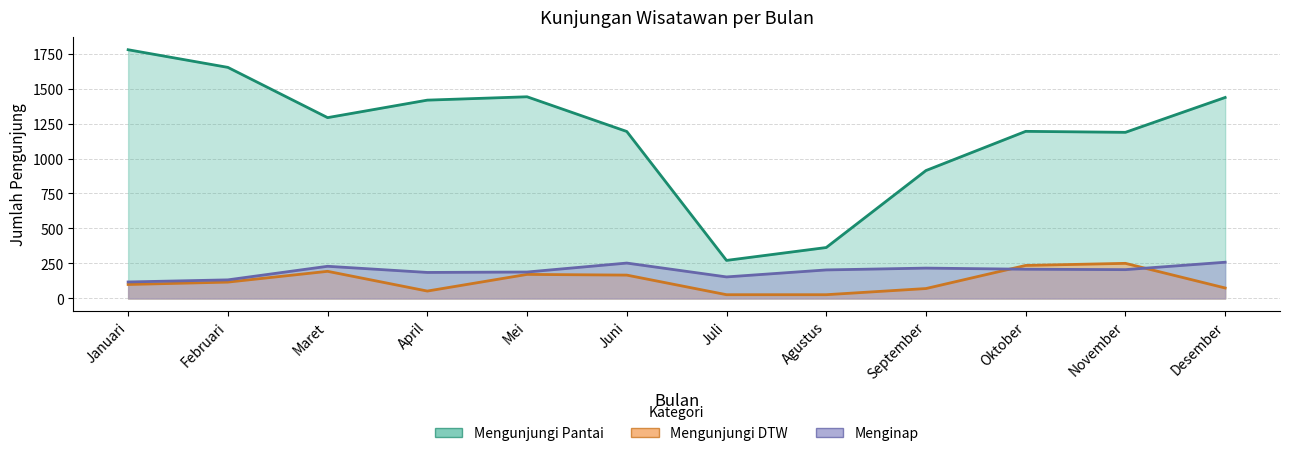

What value does the Mengunjungi Pantai series have at April, to the nearest 100?

1400